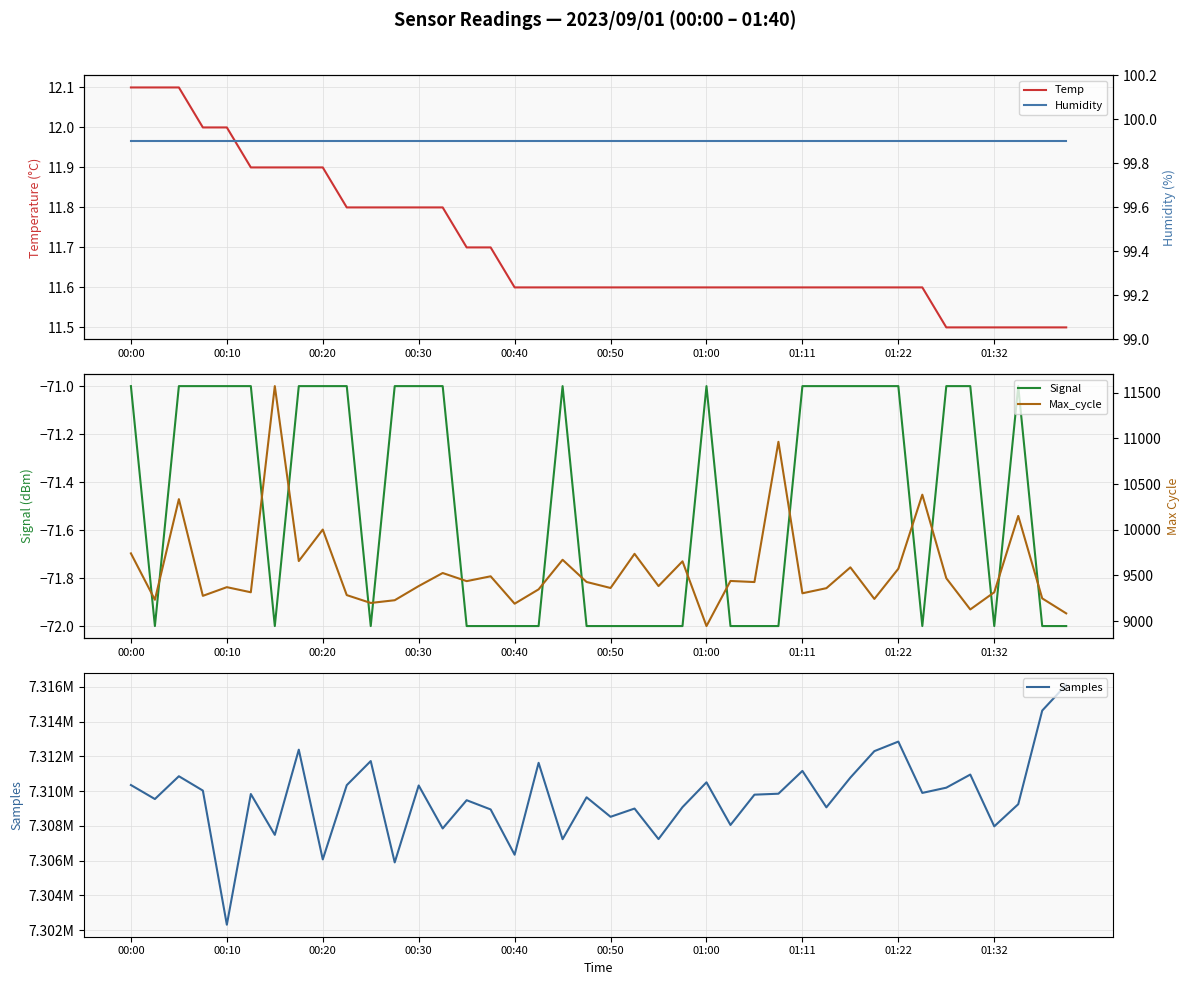

True or false: Max_cycle and Temp cross at least once.

False